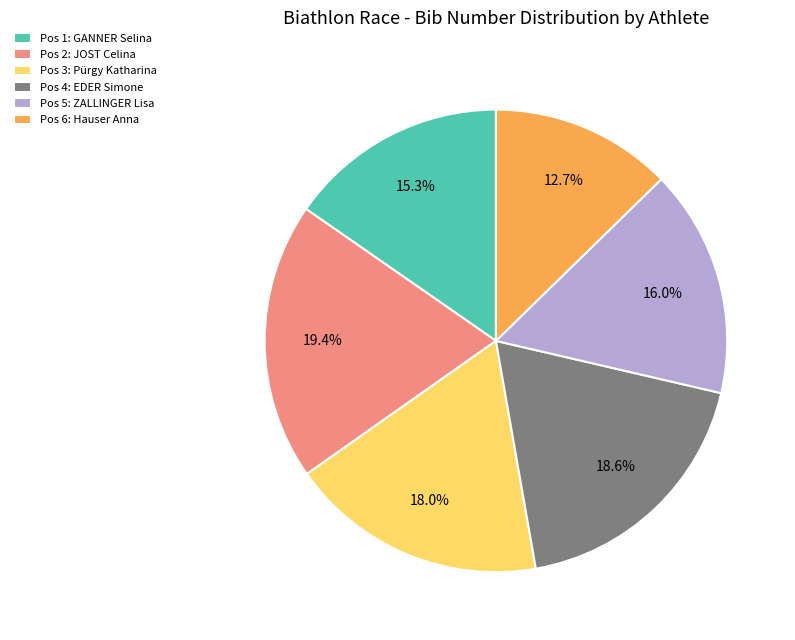

To the nearest percent, what is the average slice percentage?

17%